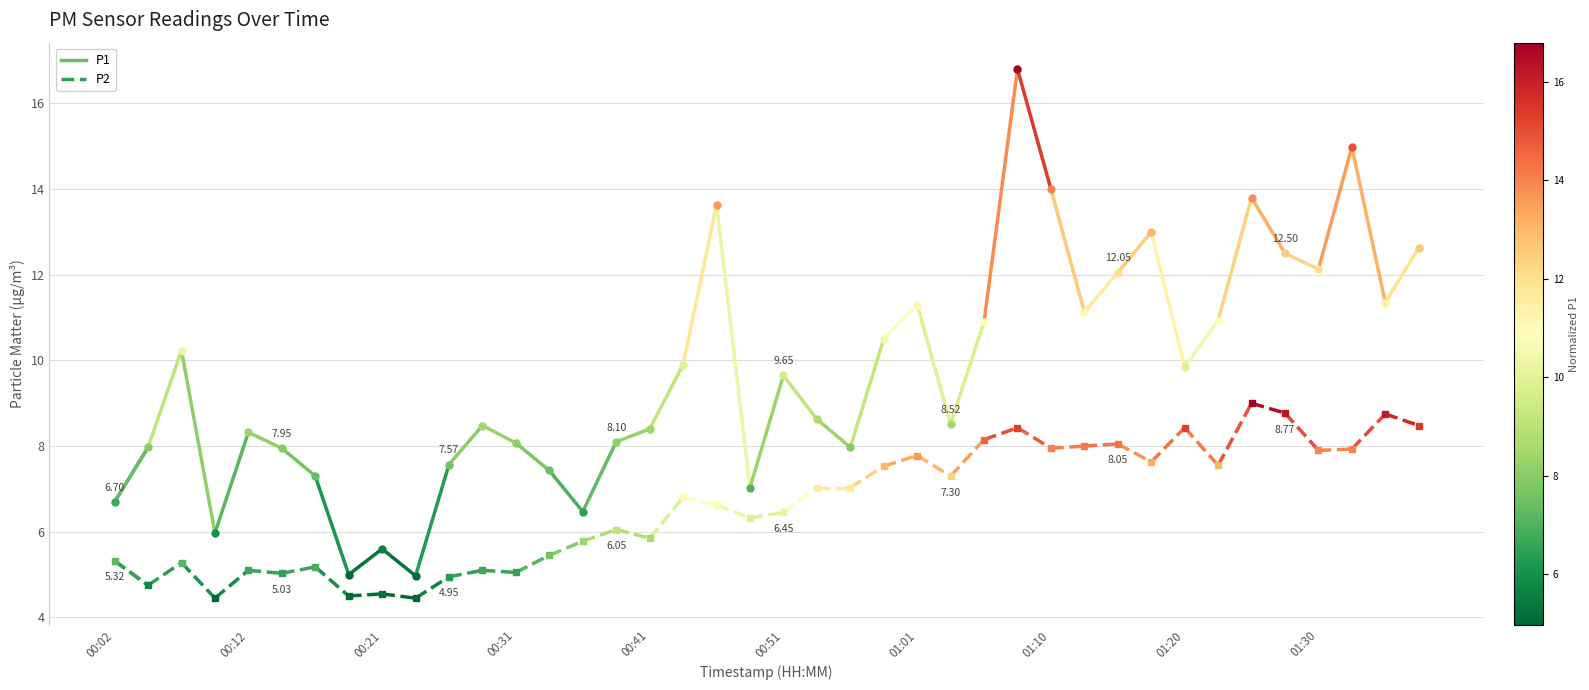

What are all the series names shown in the legend?

P1, P2